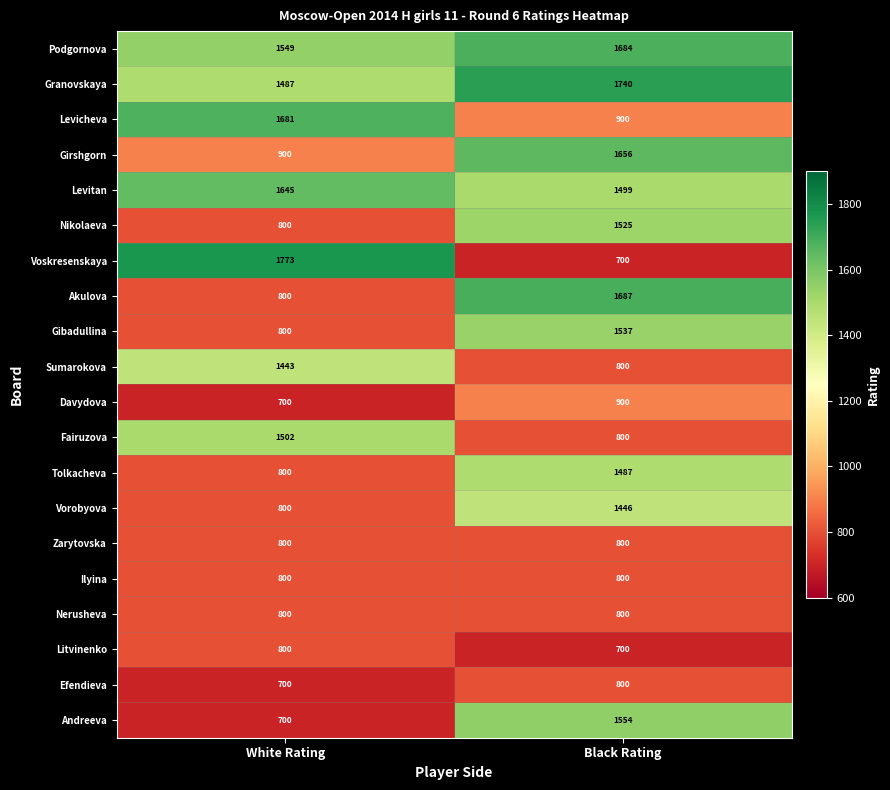

Is it true that Granovskaya equals 2813 at Black Rating?

False